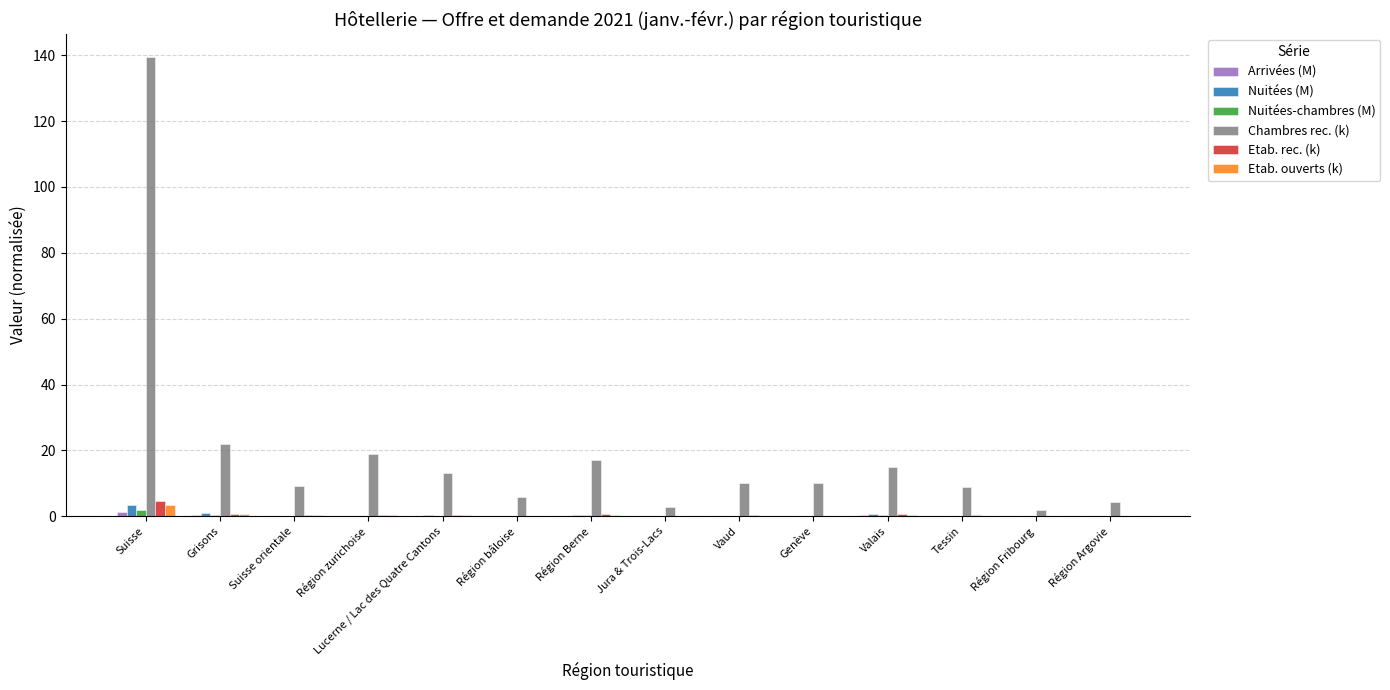

What is the total value across all series at Vaud?

11.0